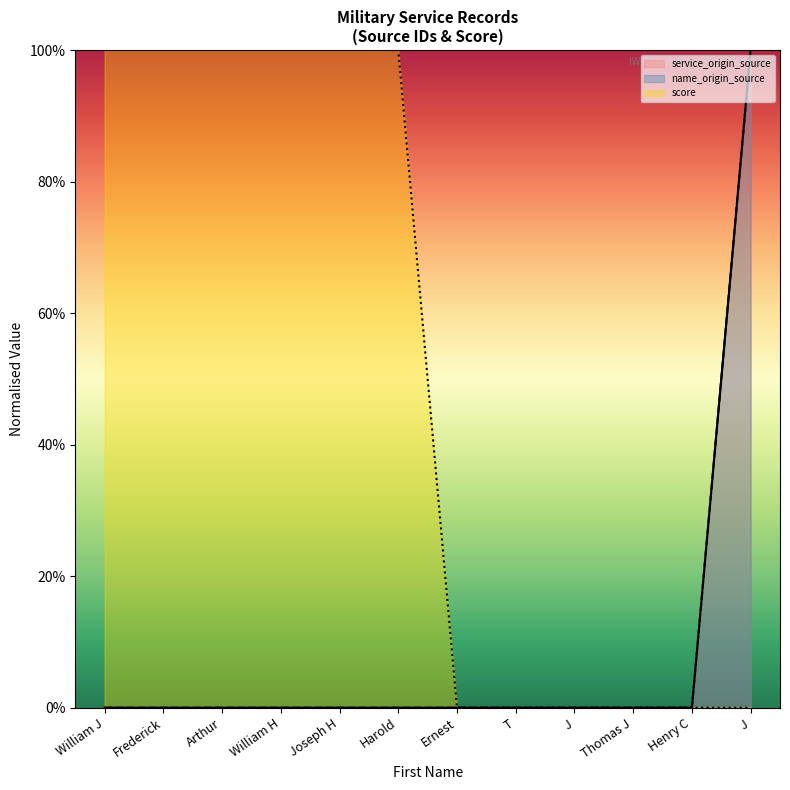

What is the sum of all service_origin_source values?

100.0